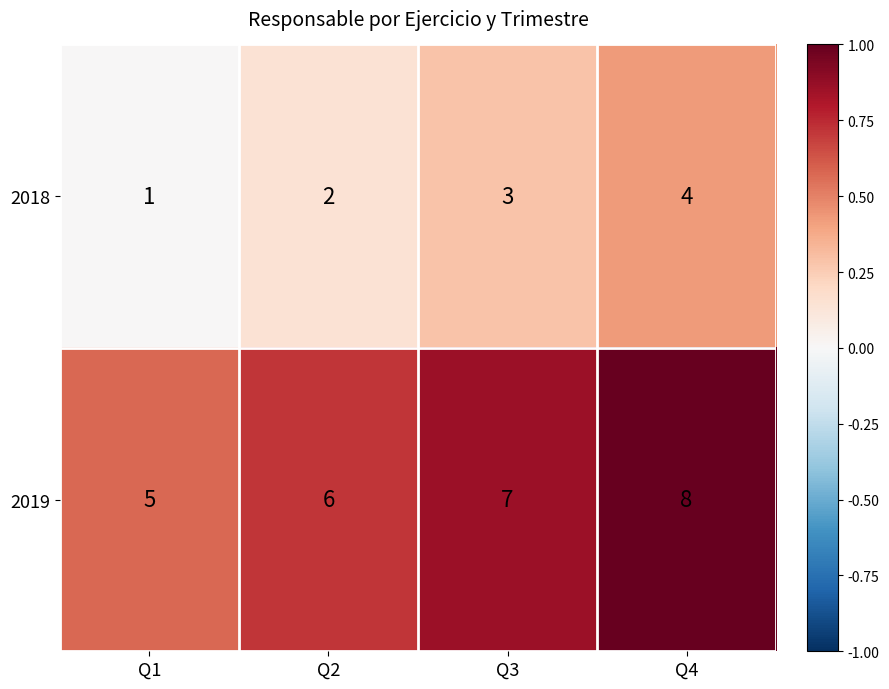

How many data points does each series have?

4